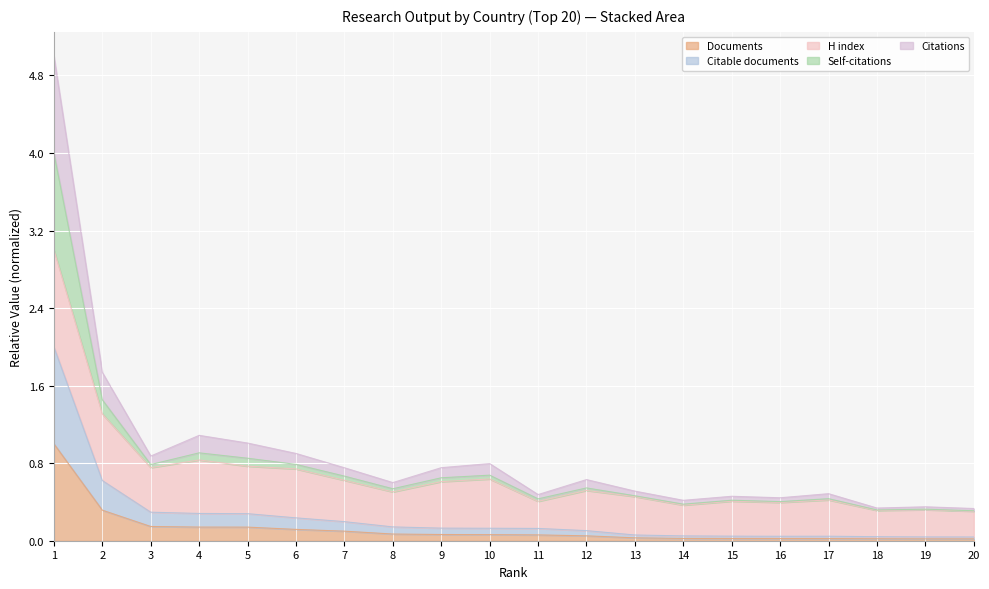

Which has a higher value, 4 or 1?

1